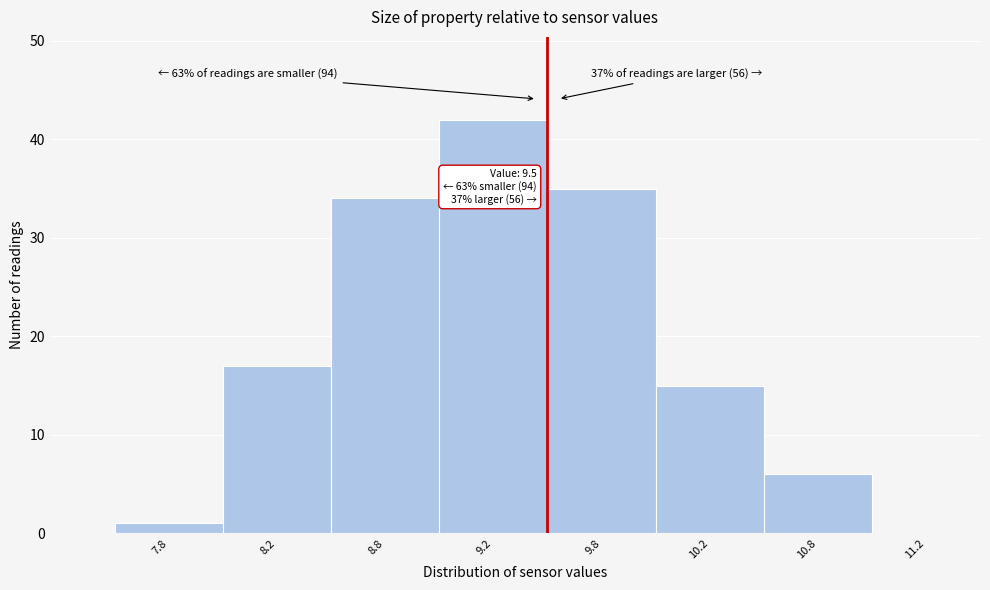

Reading right to left, list all the values displayed in this chart.

11.2=0	10.8=6	10.2=15	9.8=35	9.2=42	8.8=34	8.2=17	7.8=1